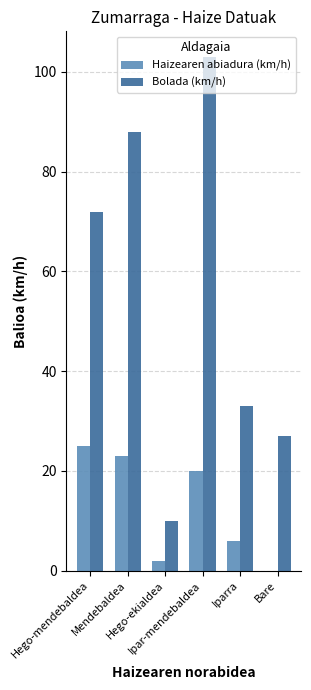

Which category has the highest value across all series?

Ipar-mendebaldea